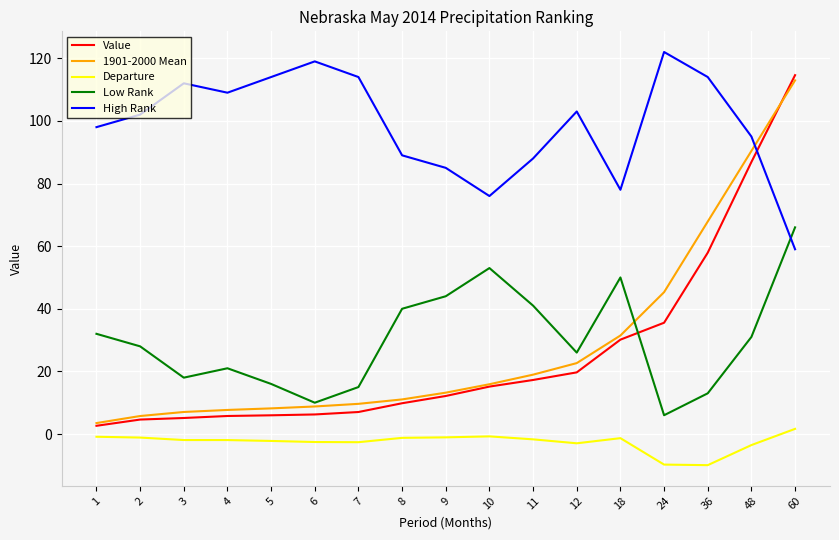

What value does the High Rank series have at 11?

88.0